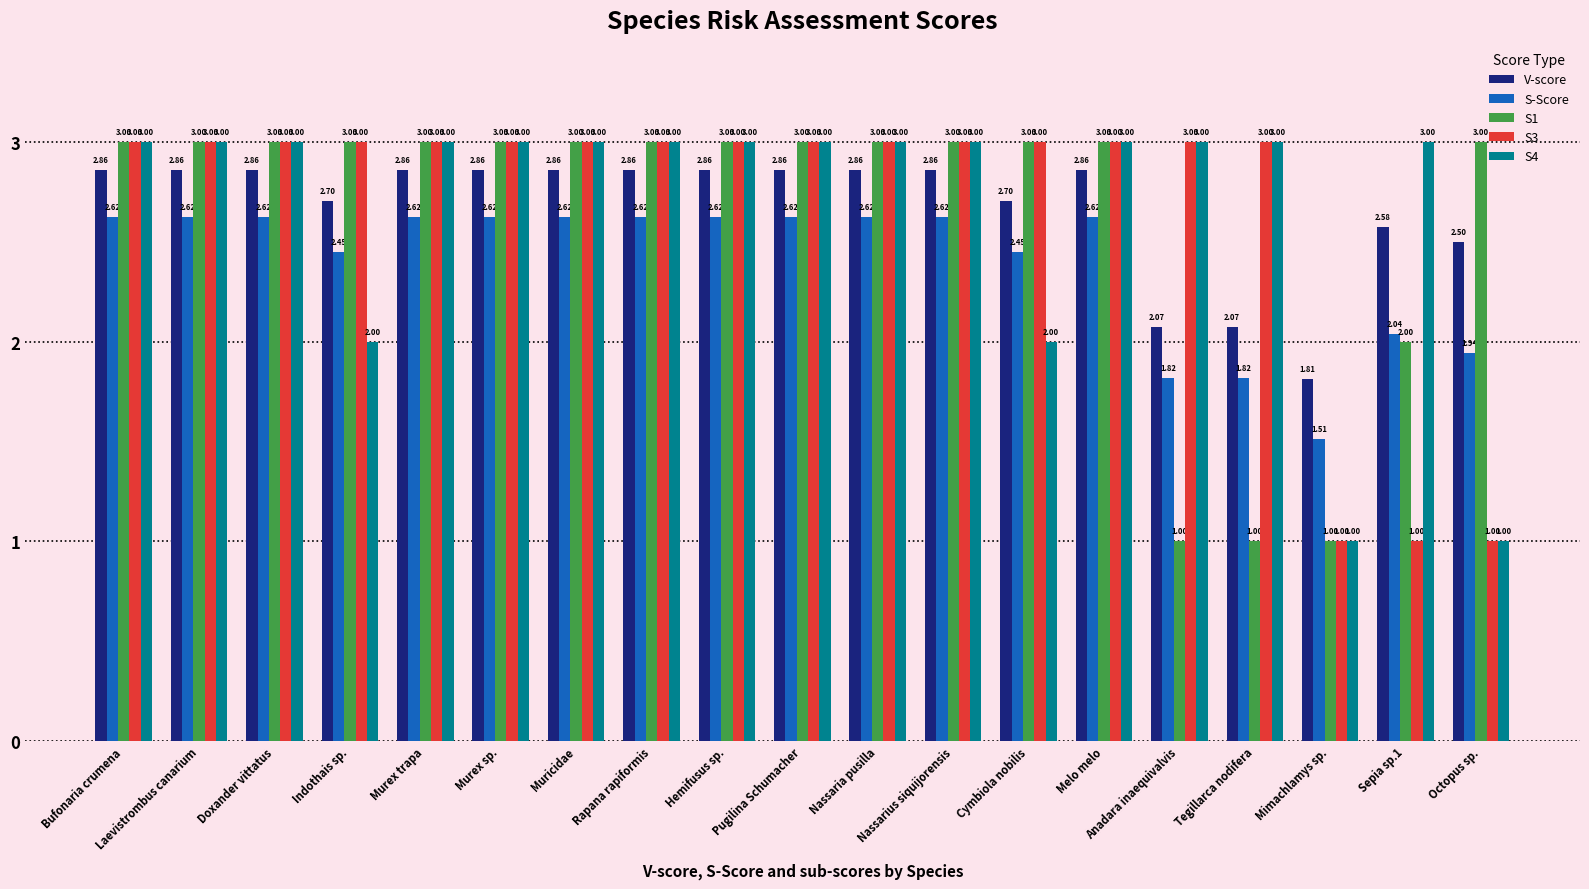

Is the value of S4 at Cymbiola nobilis greater than the value of S1 at Rapana rapiformis?

No